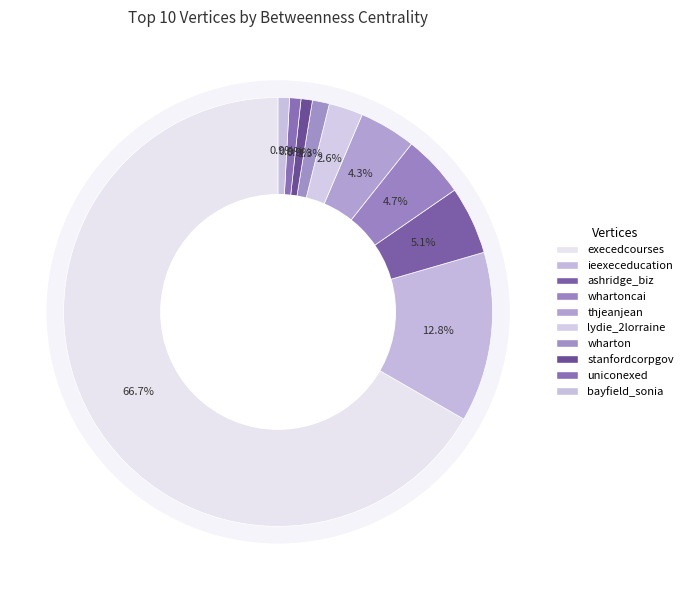

Count the number of slices in the pie.

10